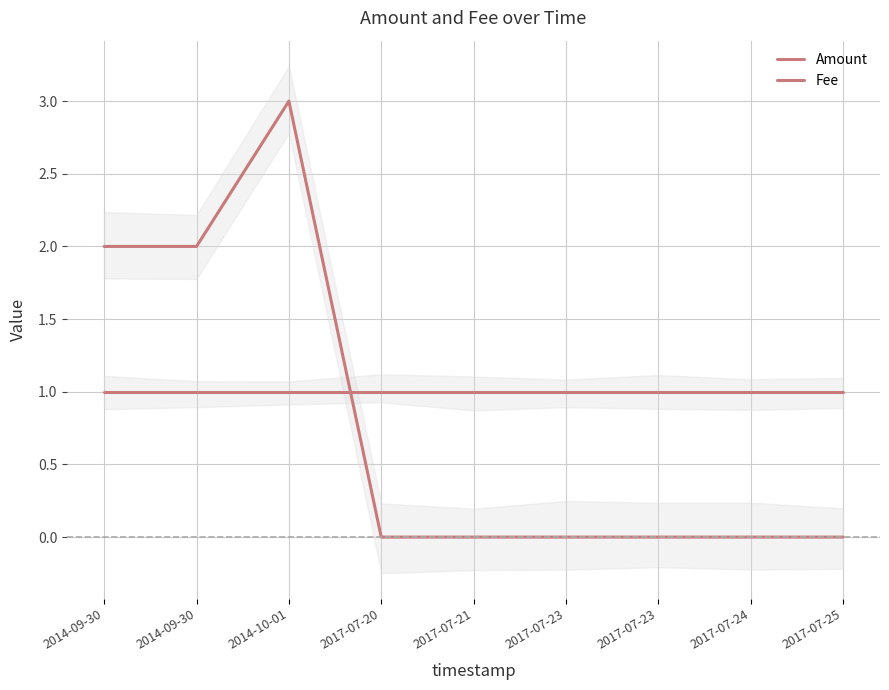

Rank the series at 2017-07-25 from lowest to highest value.

Amount, Fee